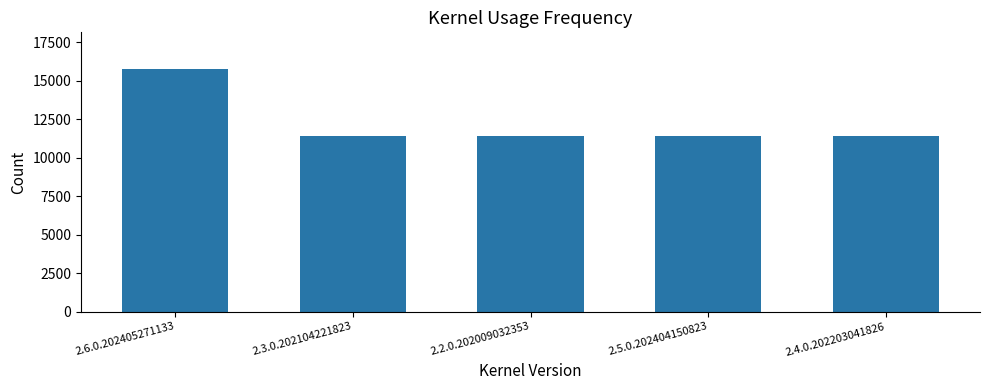

What is the greatest value displayed?

15768